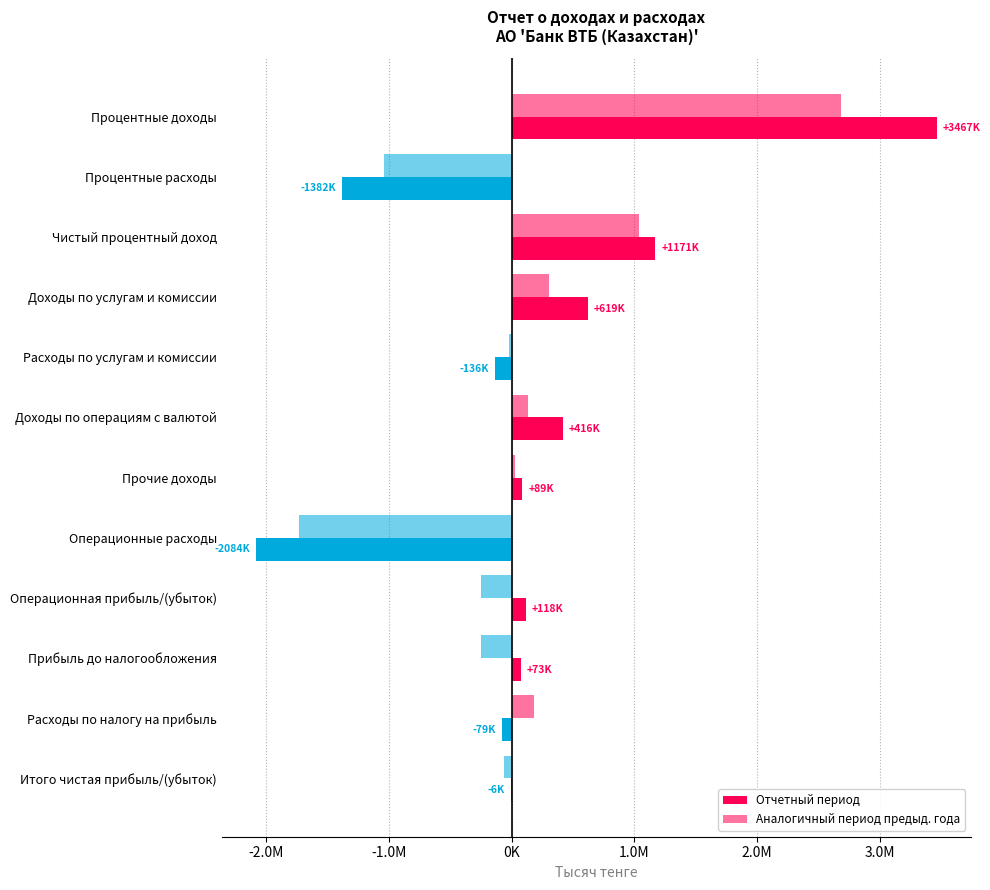

Which series has the widest spread of values?

Отчетный период